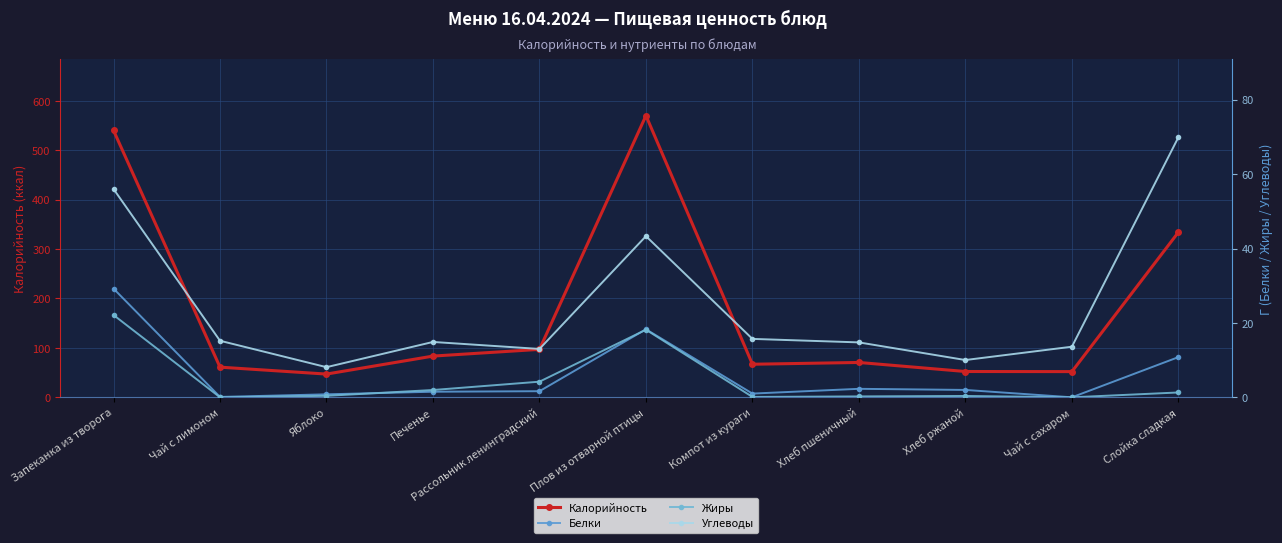

True or false: Белки and Калорийность intersect in this chart.

False